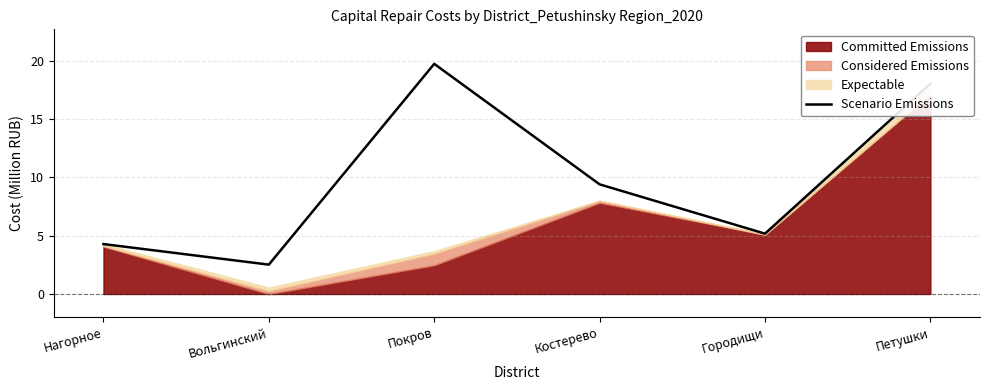

Reading left to right, extract all data points from this chart.

Нагорное=4.3	Вольгинский=2.5	Покров=19.7	Костерево=9.4	Городищи=5.2	Петушки=18.0